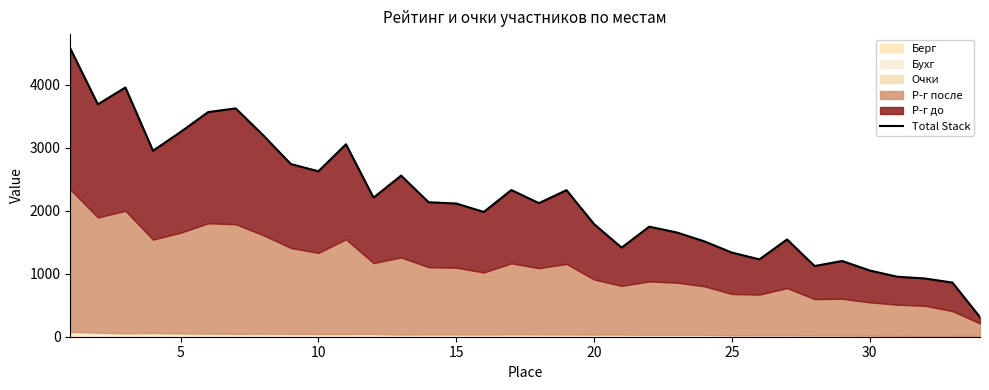

Reading left to right, transcribe all the data shown in this chart.

4578	3692	3959	2954	3252	3568	3627	3199	2743	2628	3057	2209	2559	2136	2116	1982	2330	2122	2328	1789	1415	1748	1656	1515	1336	1229	1545	1123	1203	1052	953	925	860	311